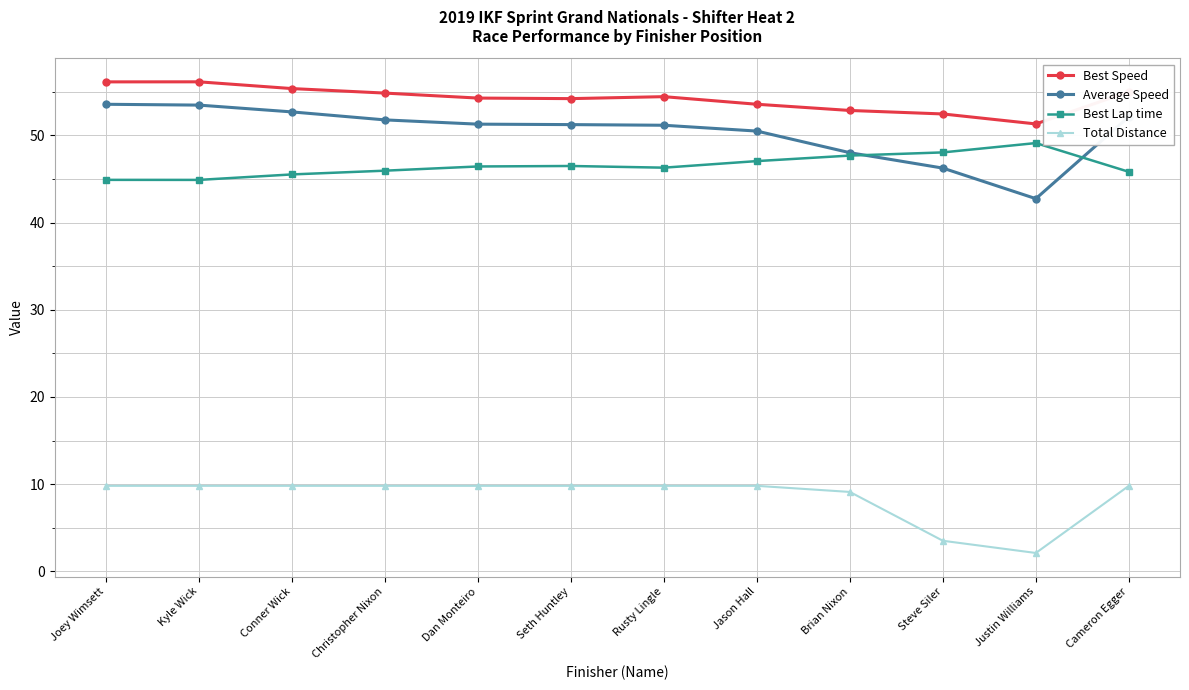

Which series changed the most between Steve Siler and Justin Williams?

Average Speed